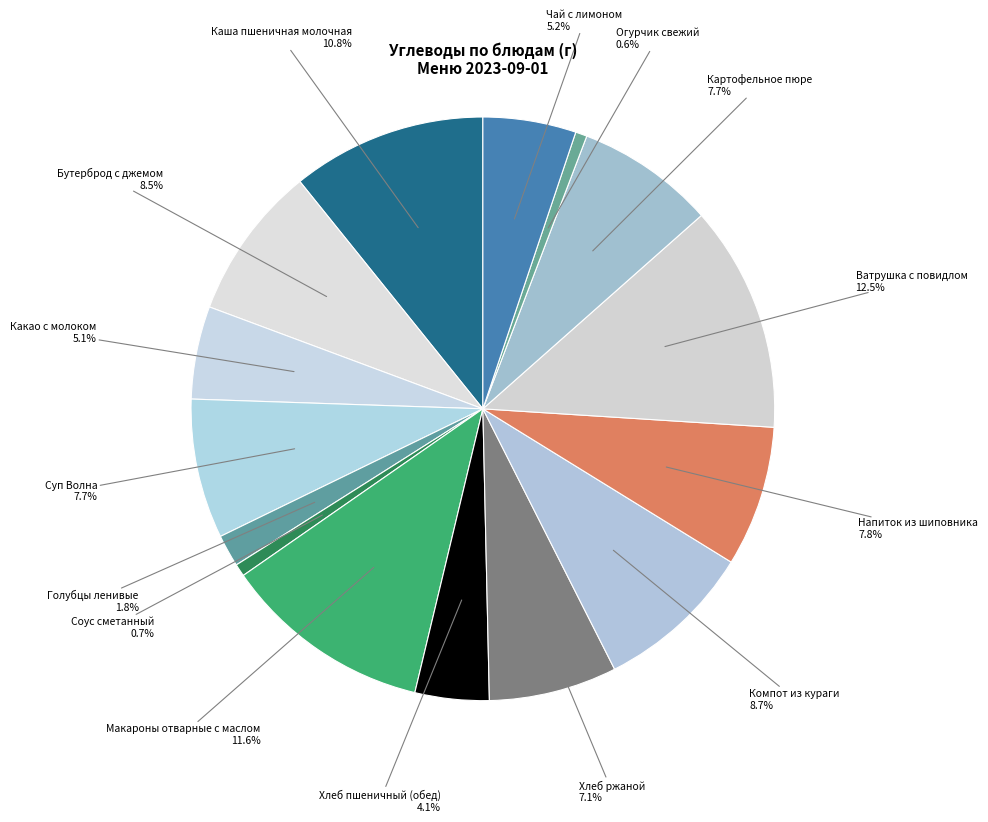

How many slices are in this pie chart?

15